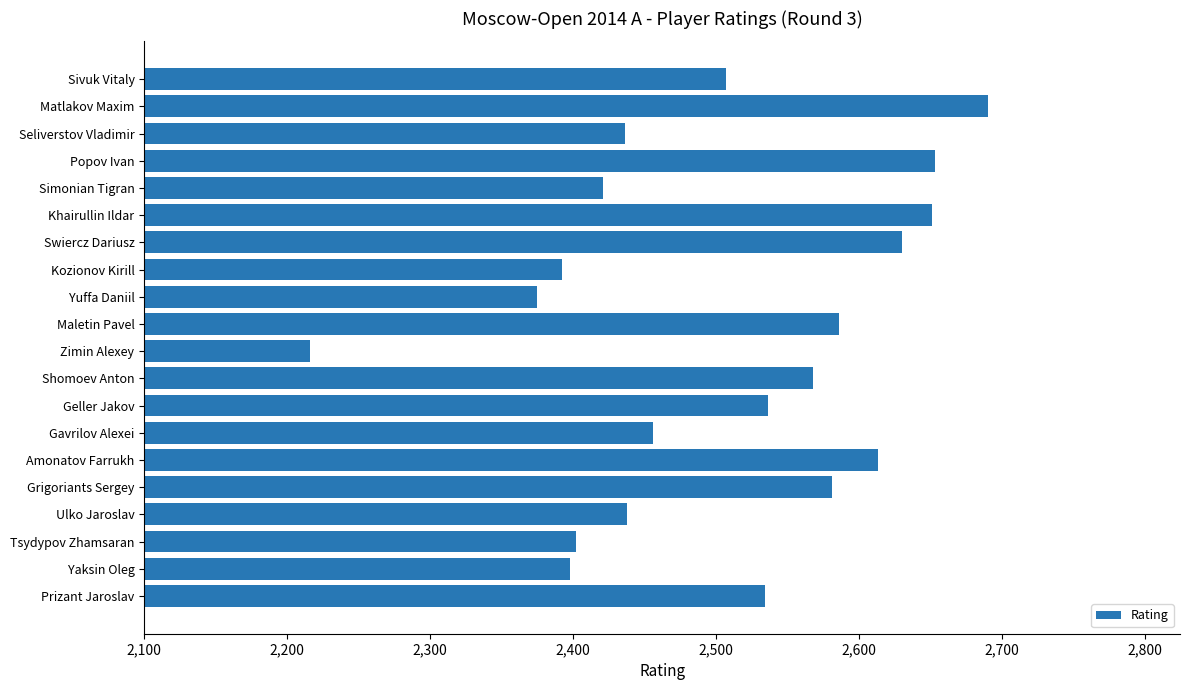

Approximately how many times larger is the value at Kozionov Kirill compared to Zimin Alexey?

1.1